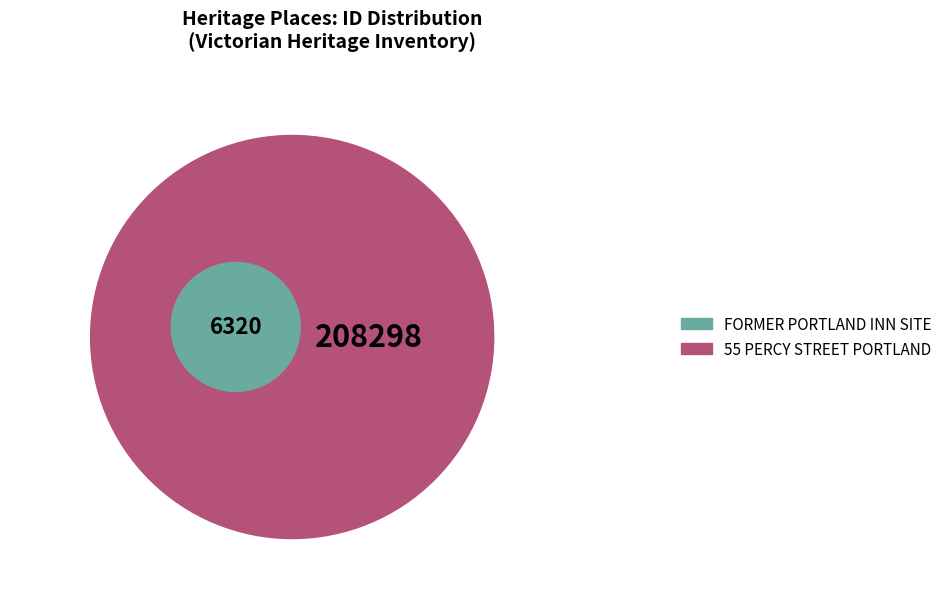

To the nearest percent, what is the average slice percentage?

25%